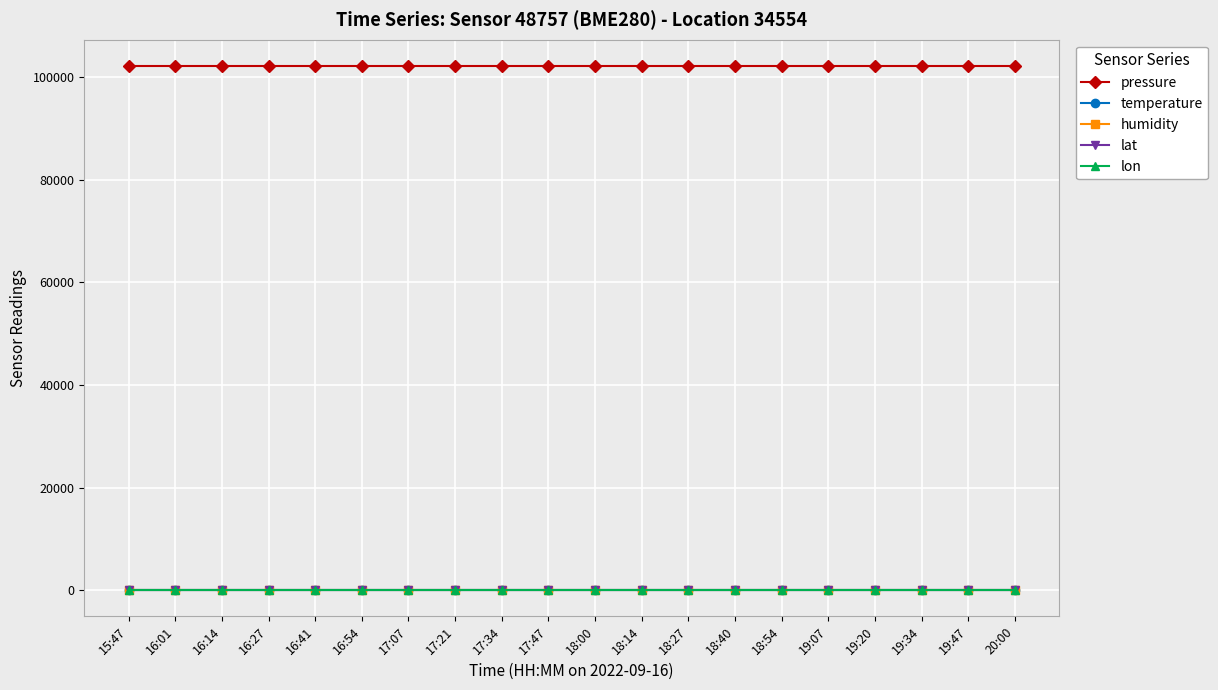

What is the label of the 15th point from the left?

18:54